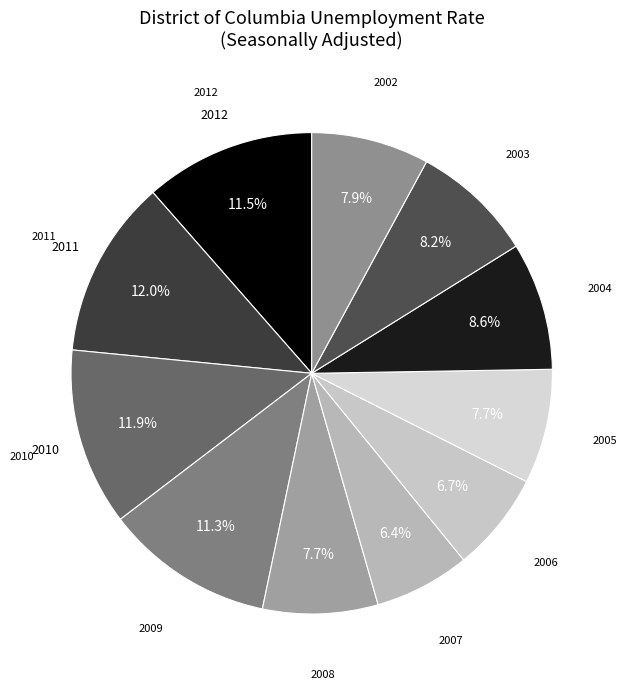

Which has a higher value, 2008 or 2012?

2012